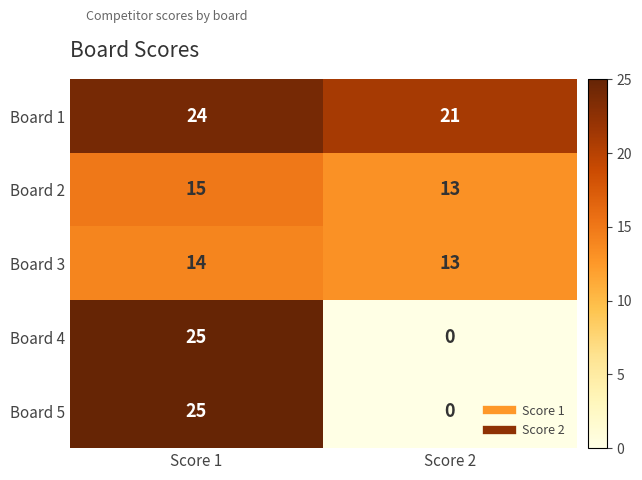

Which category has the lowest value across all series?

Score 2